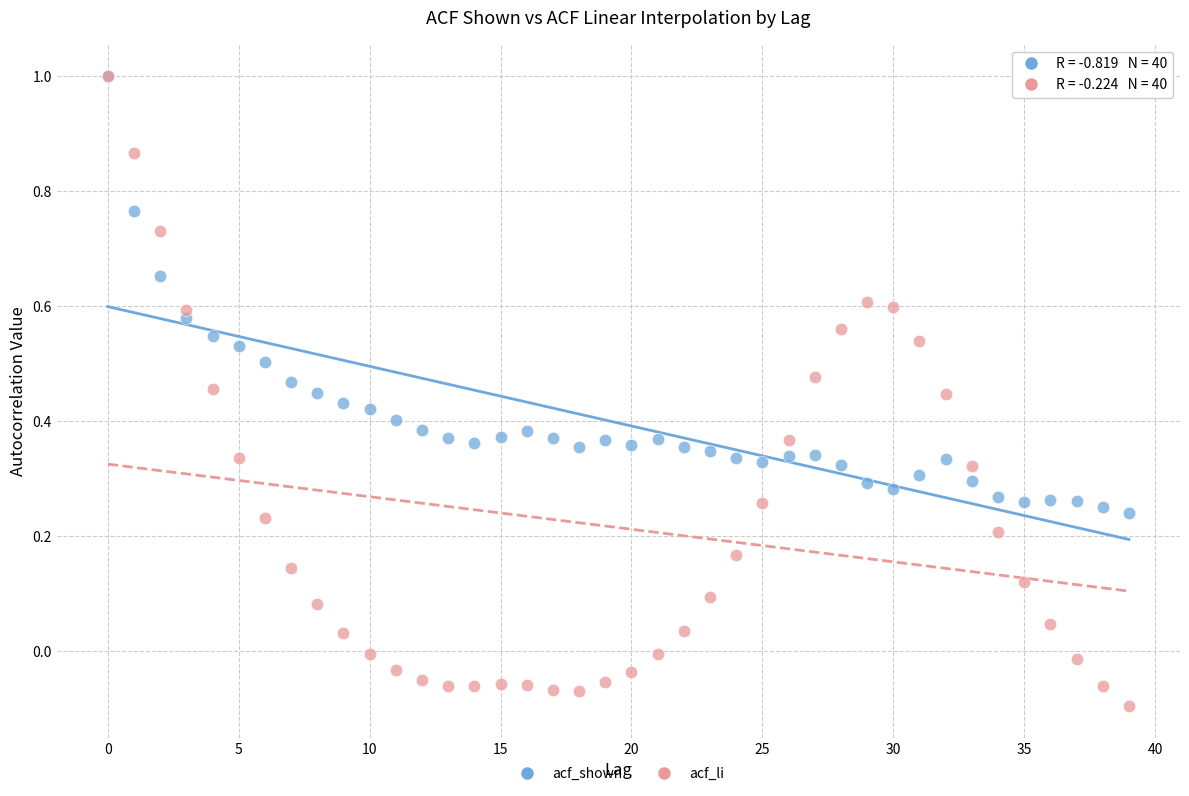

What are all the series names shown in the legend?

acf_shown, acf_li